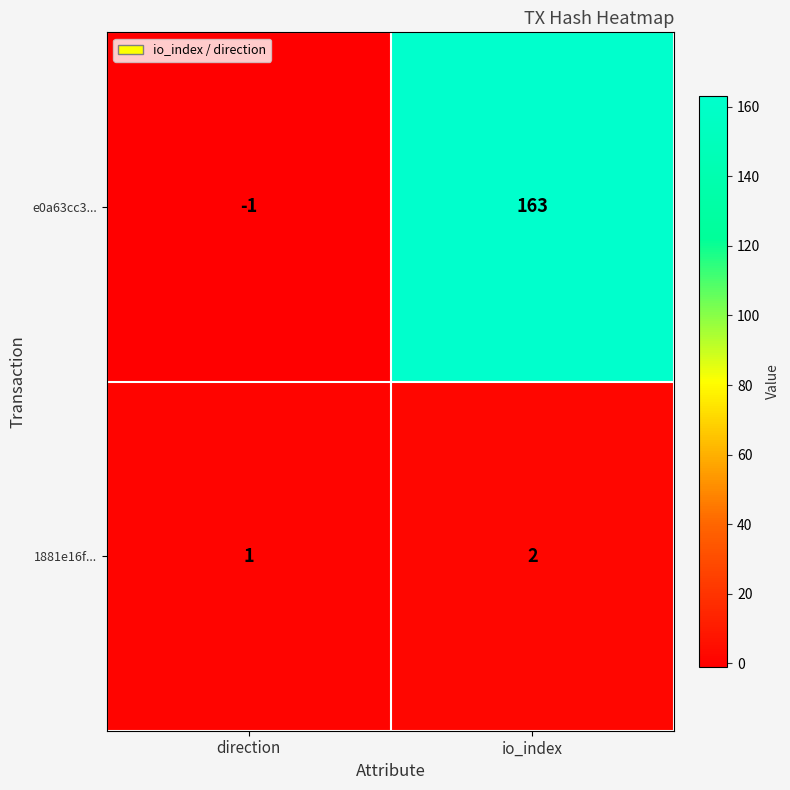

What is the sum of the e0a63cc3... values at direction and io_index?

162